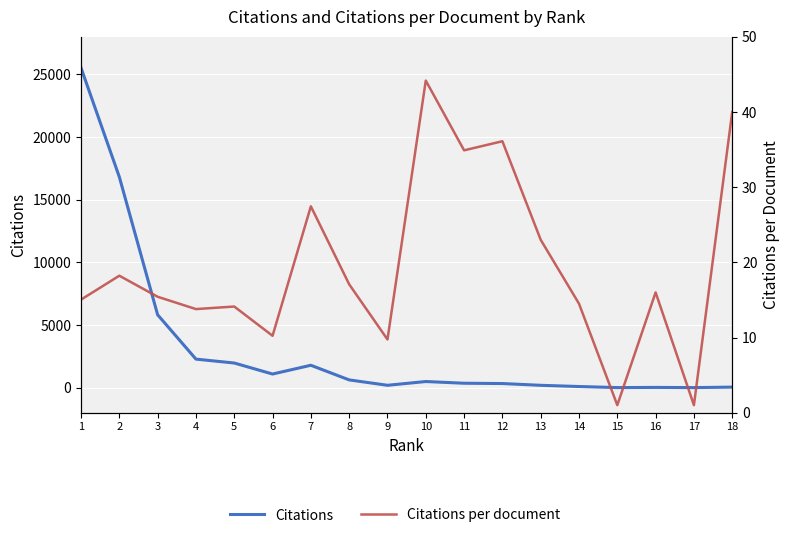

The Citations per document series shows 12.1 at 7. True or false?

False